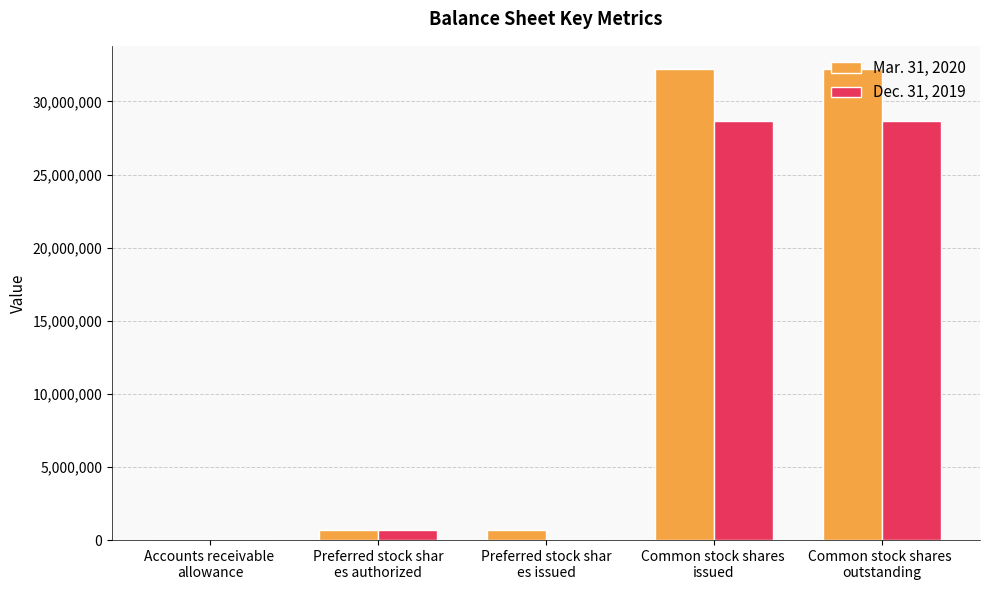

Which series has the largest total across all categories?

Mar. 31, 2020